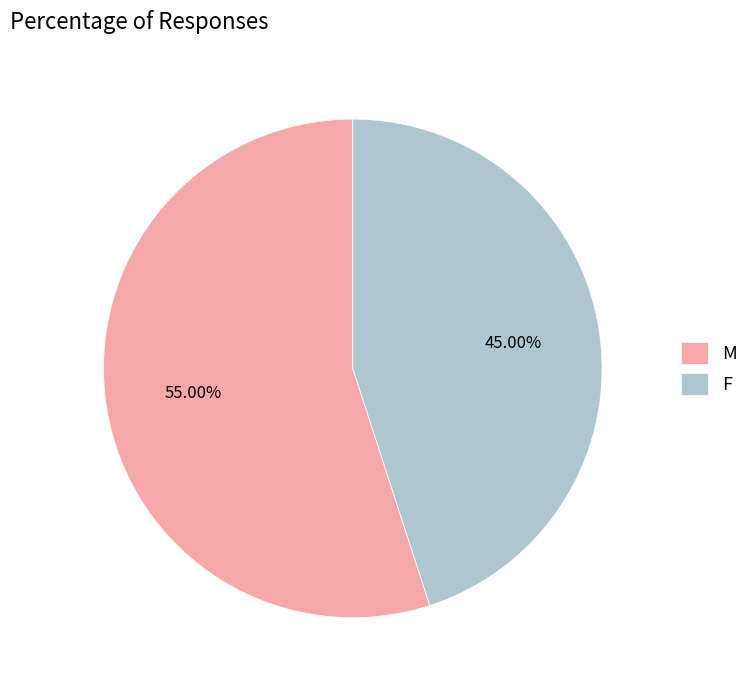

Is it true that F is 45% of the pie?

True